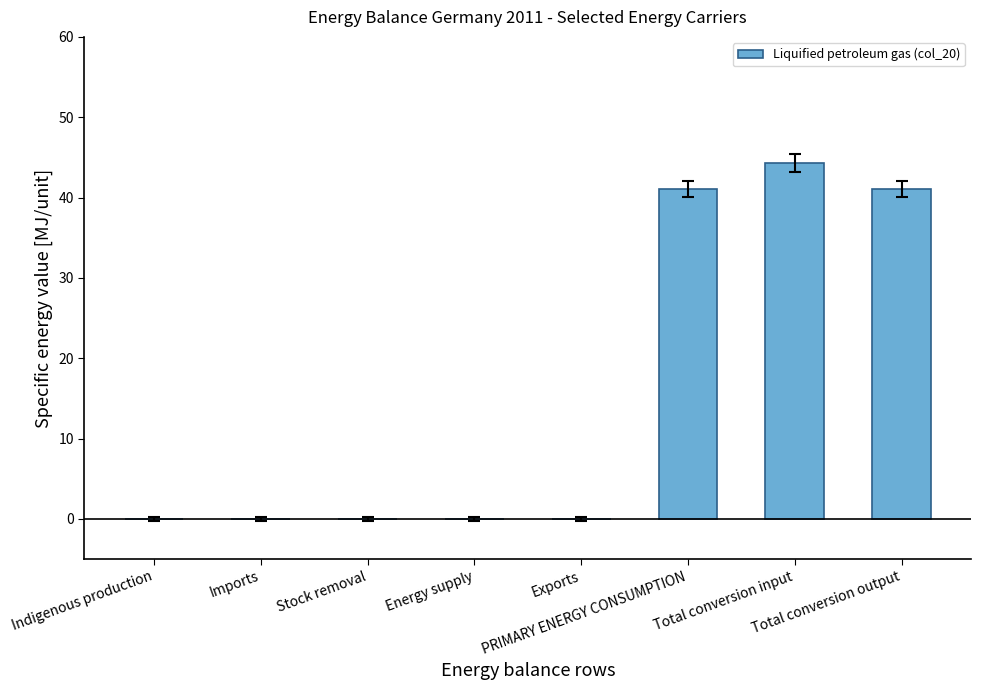

How many data points does each series have?

8